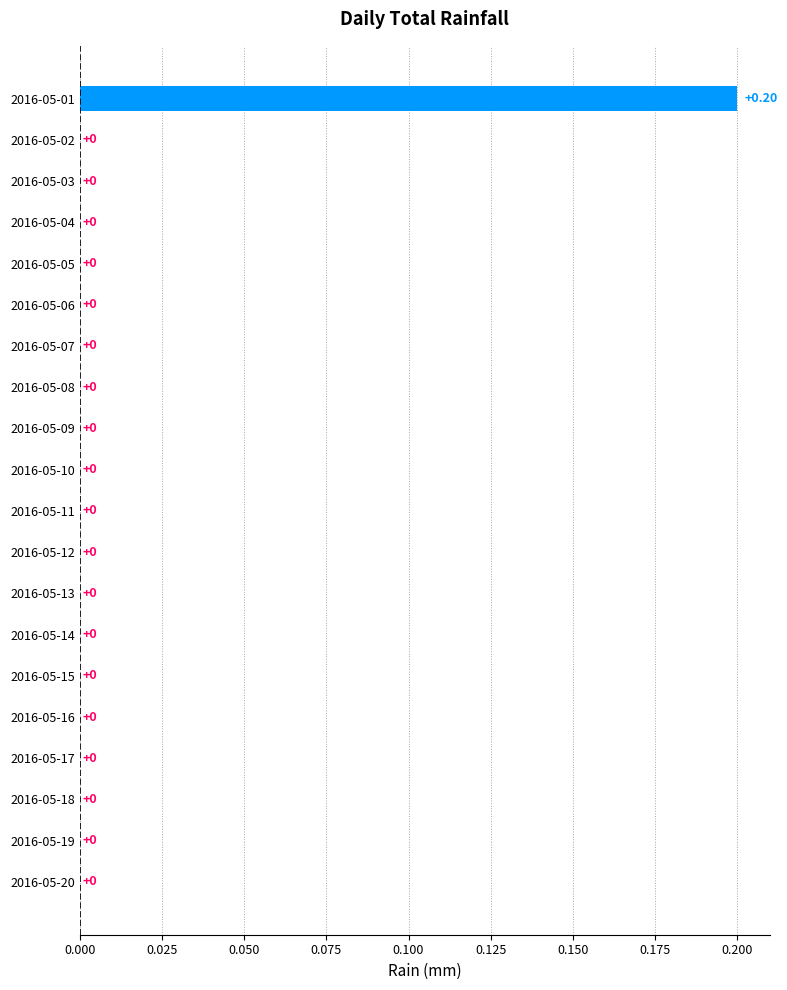

How many values exceed 0?

1